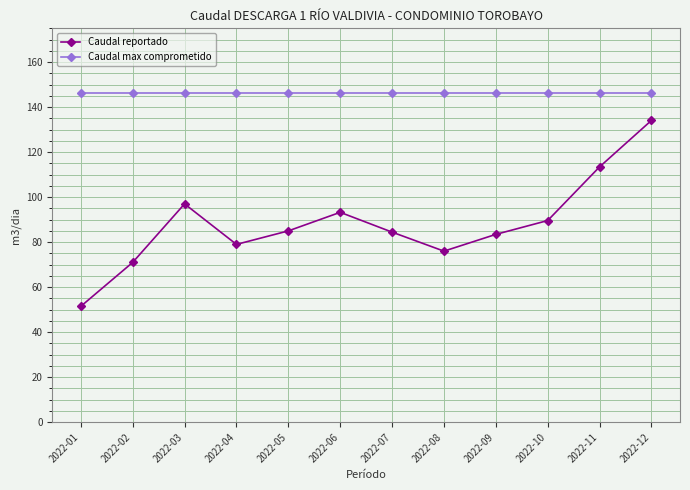

The value of Caudal max comprometido at 2022-05 is 87.6. True or false?

False